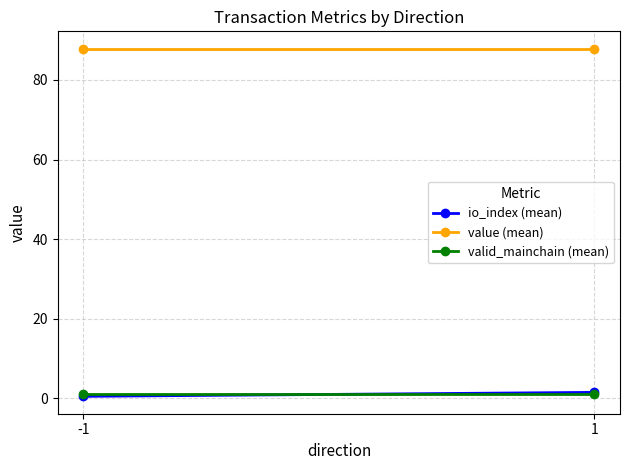

What is the spread (max minus min) of values at 1?

86.9